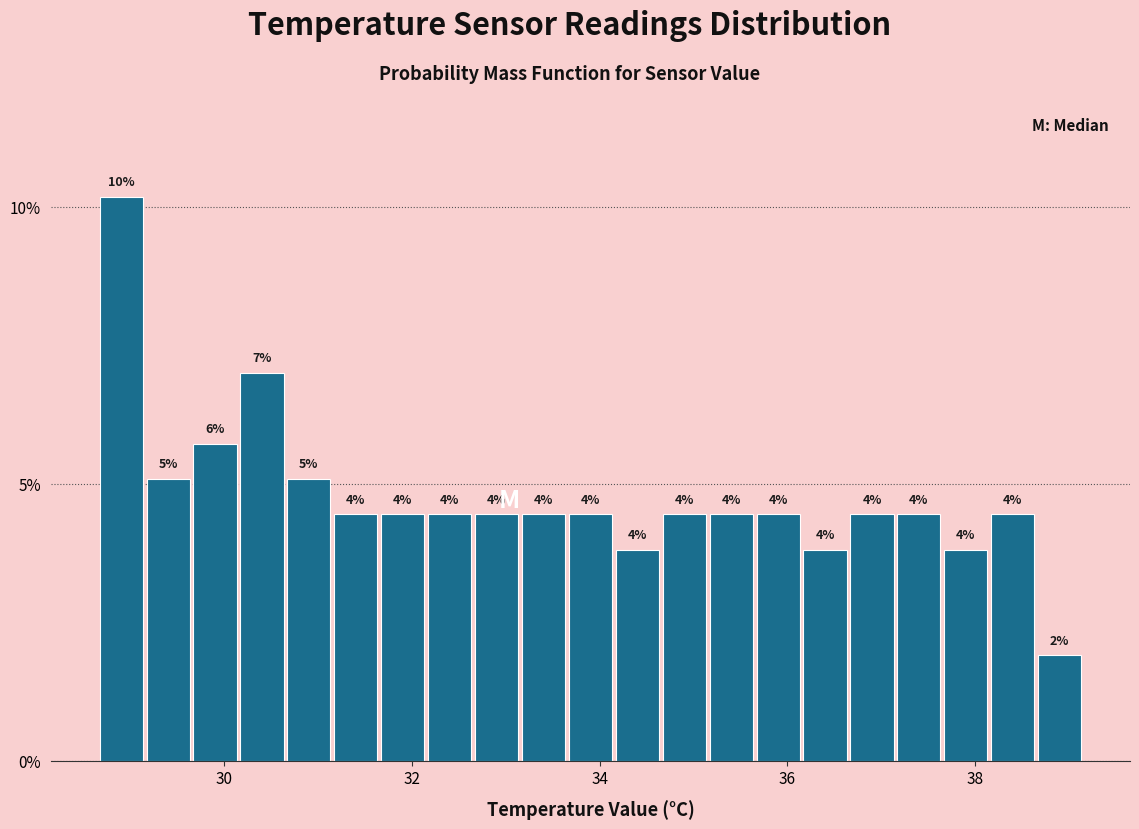

Around what value on the x-axis is the tallest bar? Give the approximate position of its centre, as read against the axis.

29.0